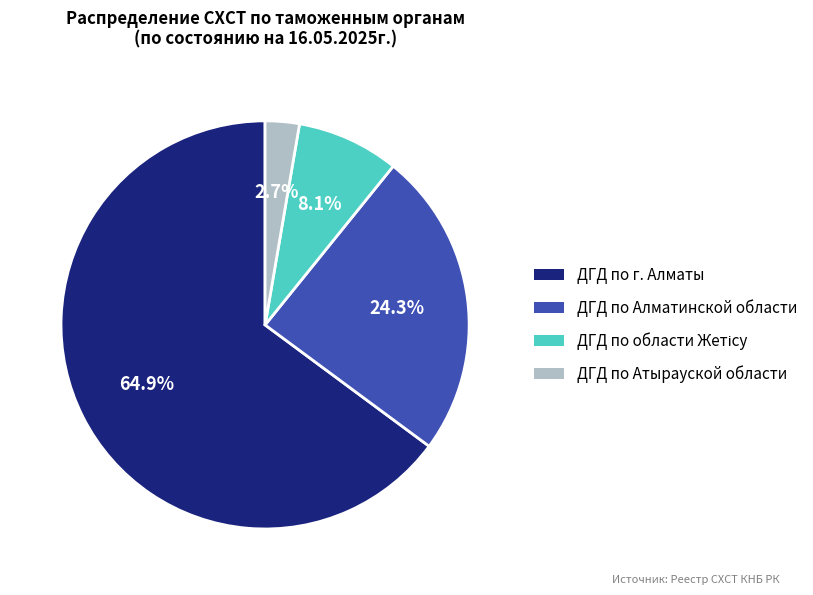

Does any single category account for the majority?

Yes